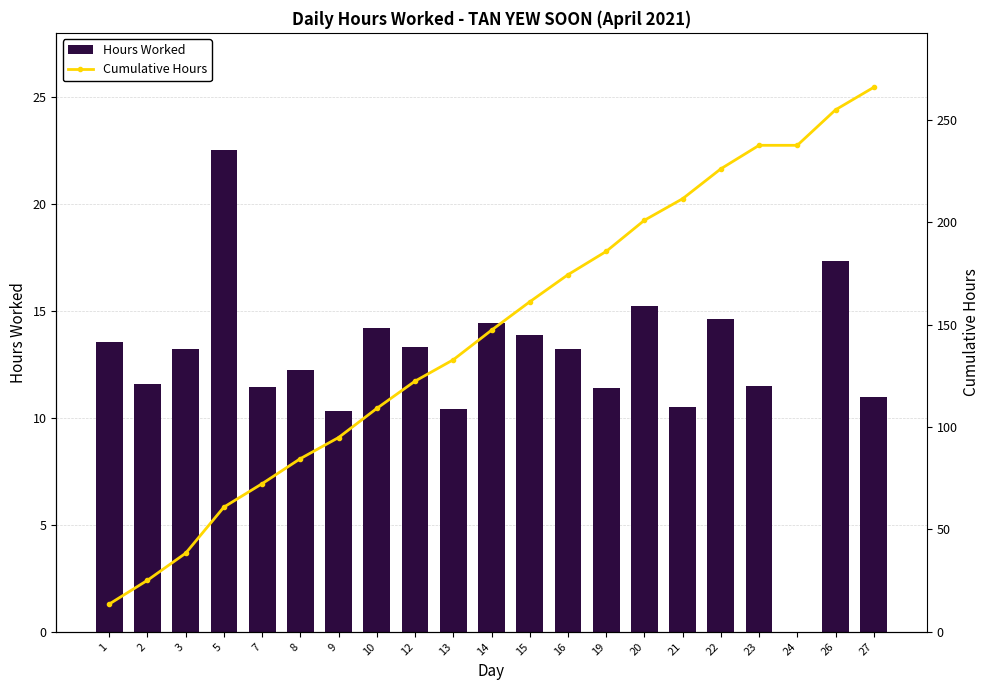

What is the average value of the Cumulative Hours series?

145.6